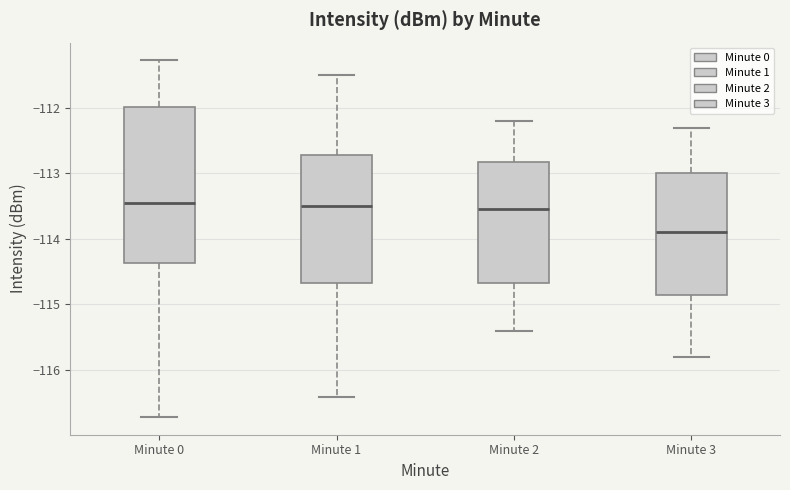

Where is the lower edge of the box for Minute 0 on the y-axis? The values are not printed on the chart, so give them approximately, as read against the axis.

-114.4